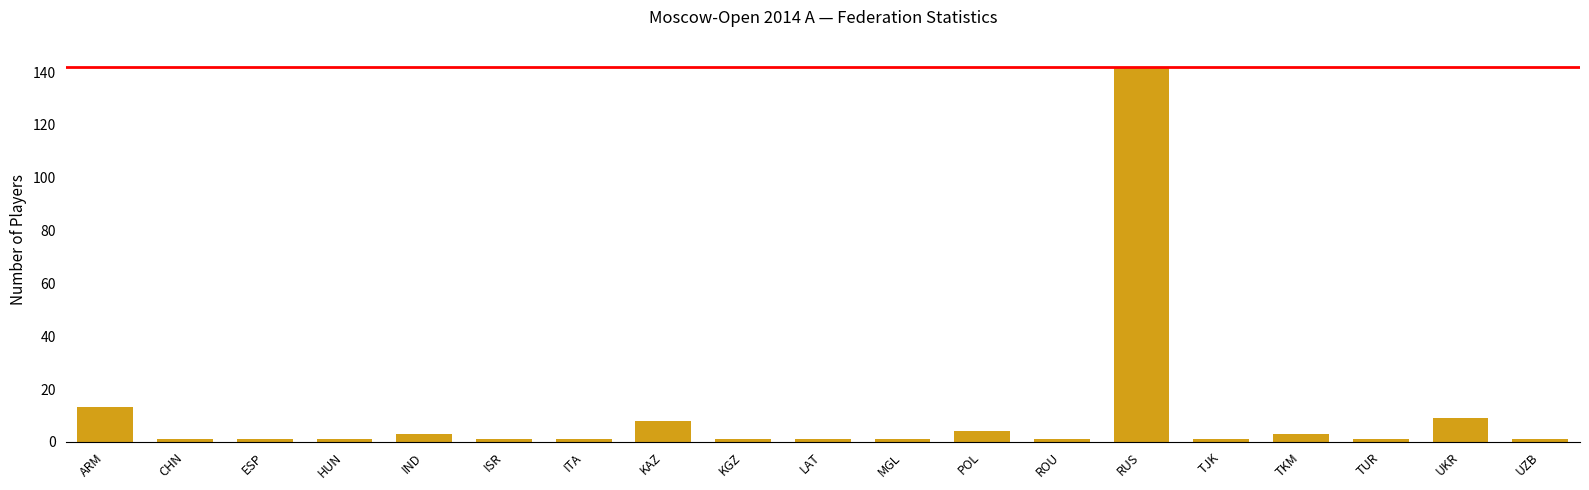

Which label corresponds to the largest value in the chart?

RUS